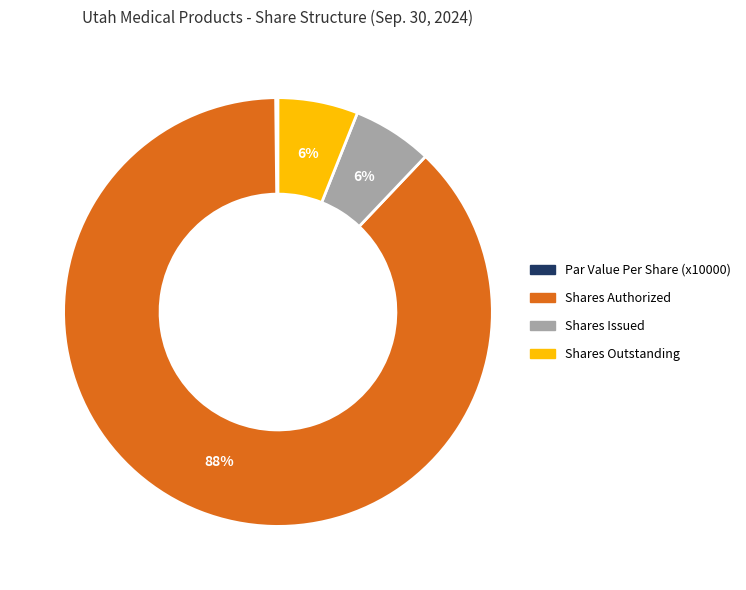

To the nearest percent, what is the difference between the largest and smallest slice percentages?

88%